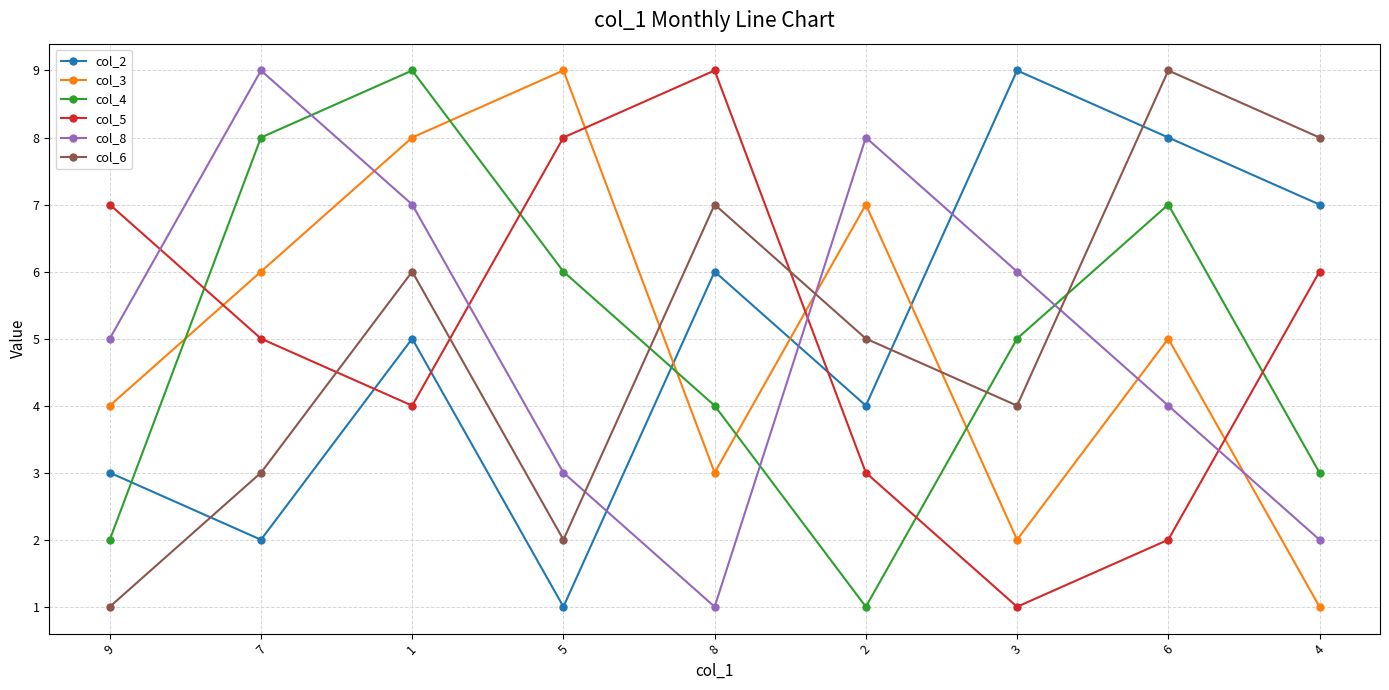

What is the greatest value displayed?

9